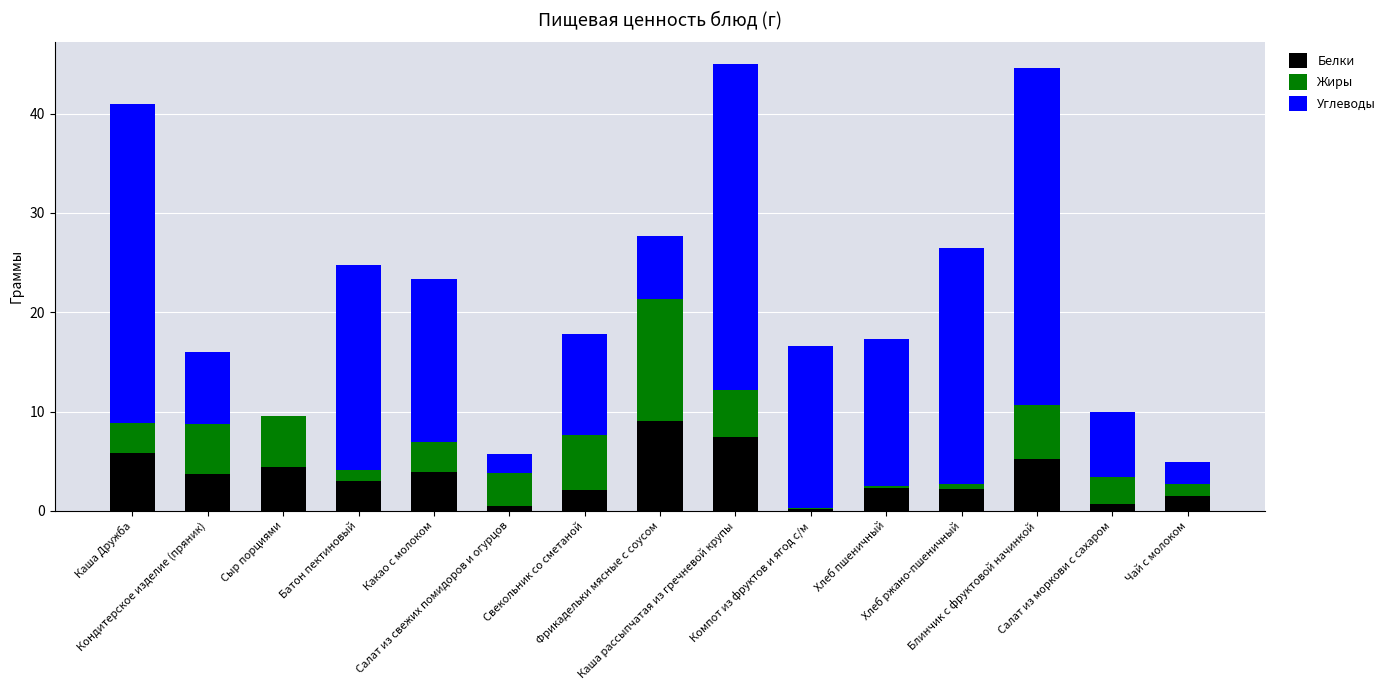

What is the maximum value for Белки?

9.1